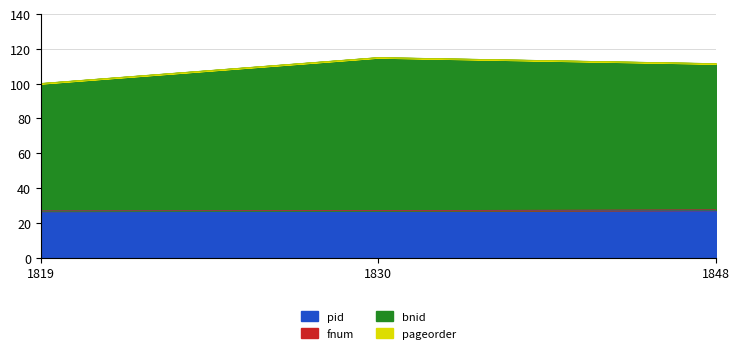

Which label corresponds to the smallest value in the chart?

1819